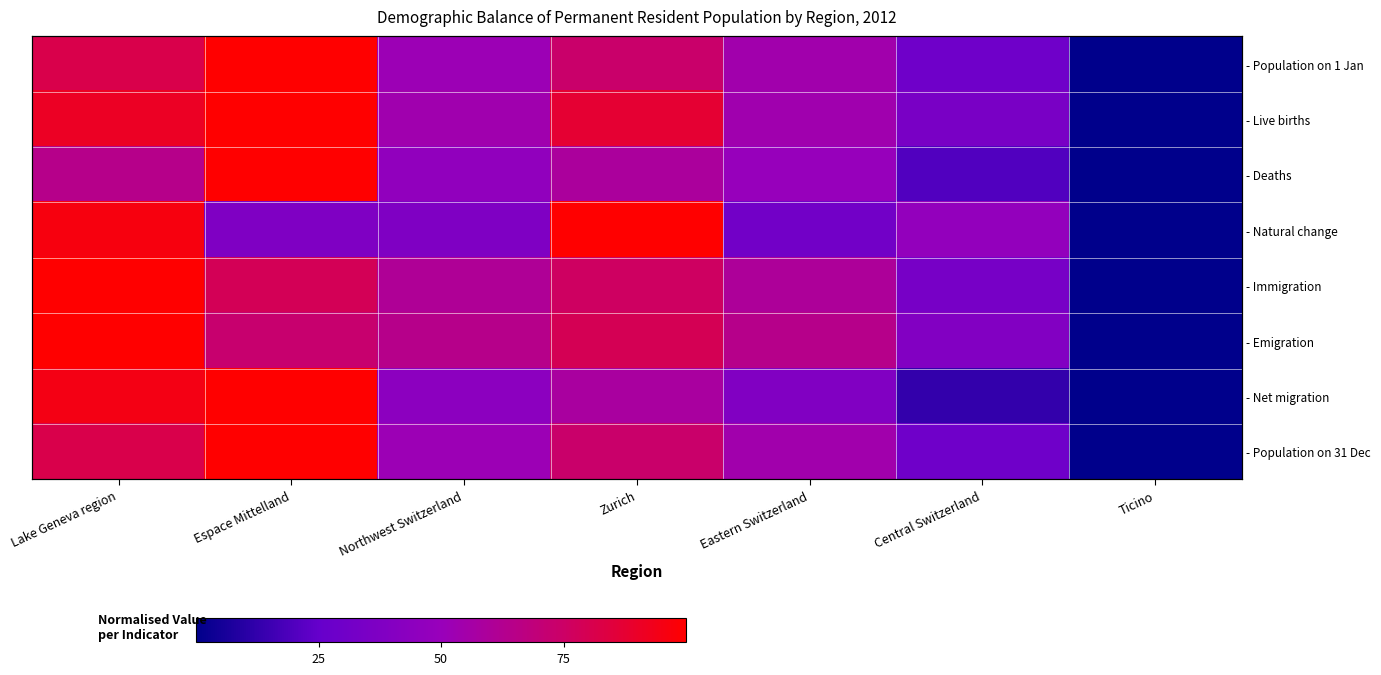

Which has a higher value, Lake Geneva region or Zurich?

Lake Geneva region